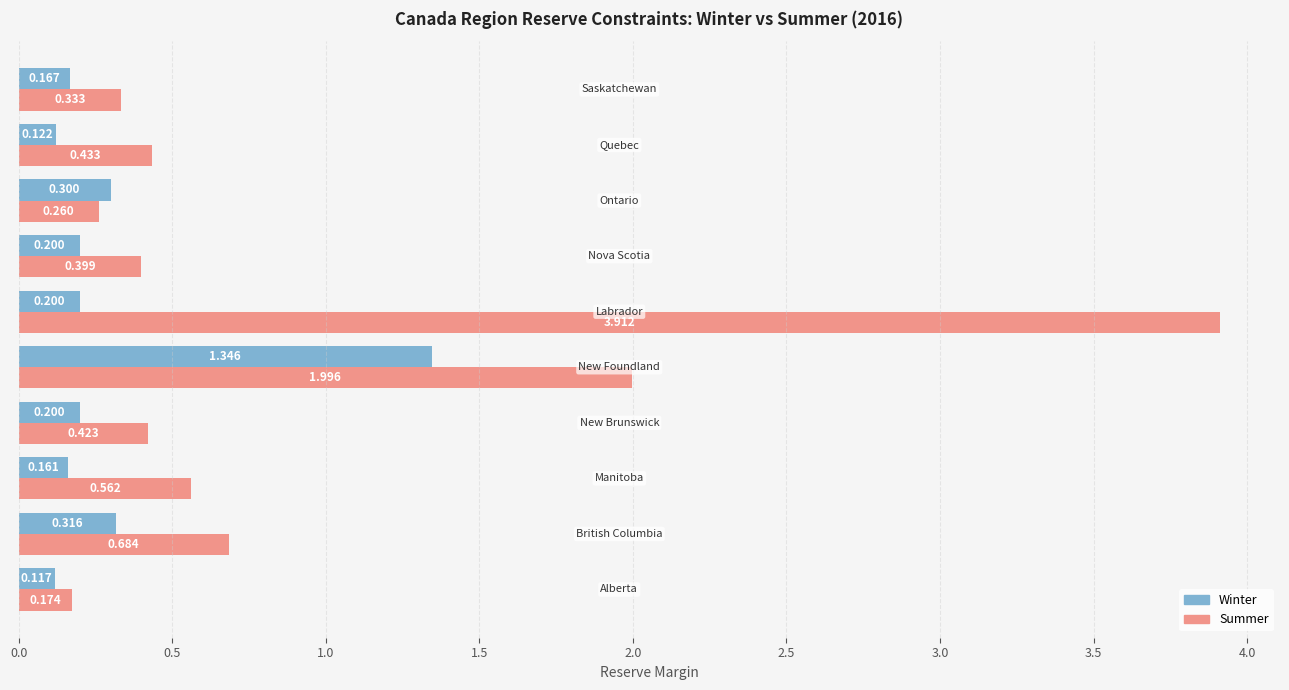

List the series in order of their peak value, lowest first.

Winter, Summer